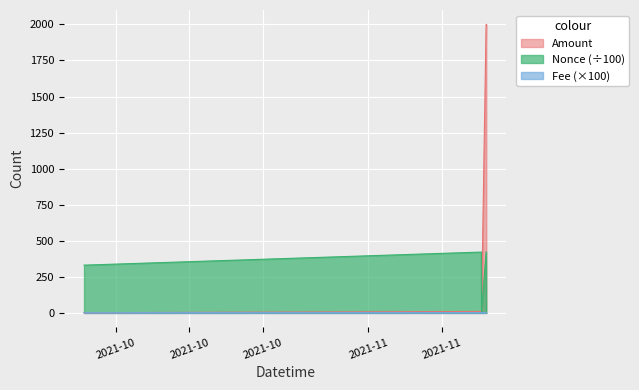

At how many categories does at least one series exceed 1914?

2